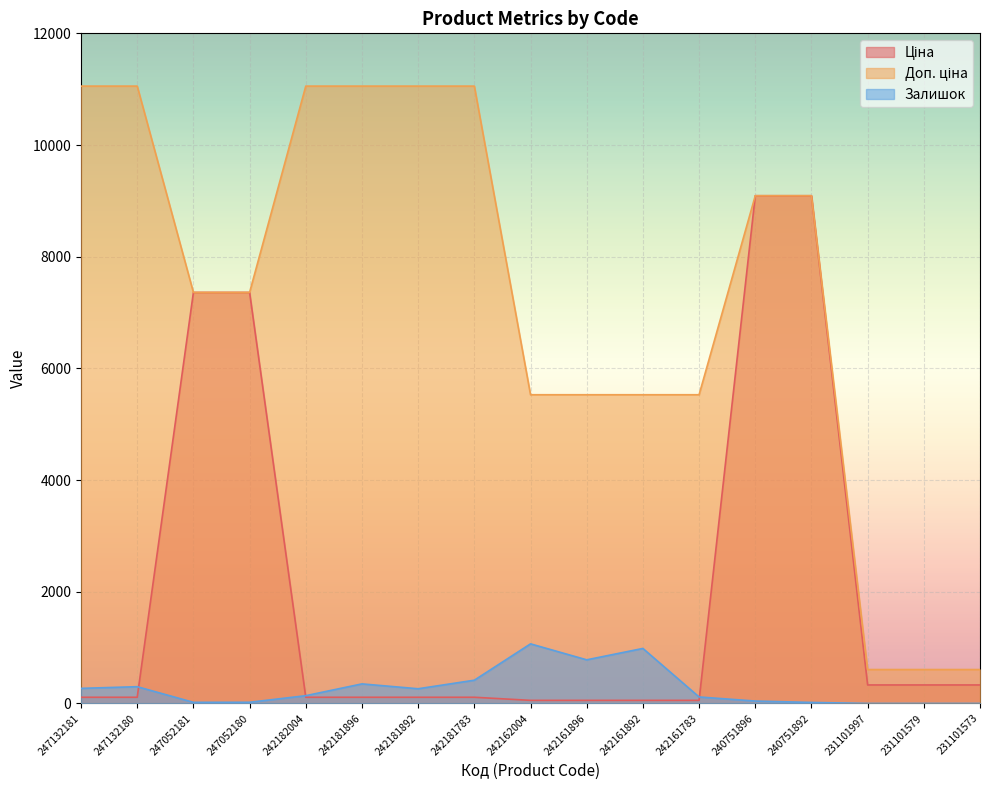

True or false: Ціна and Доп. ціна cross at least once.

False